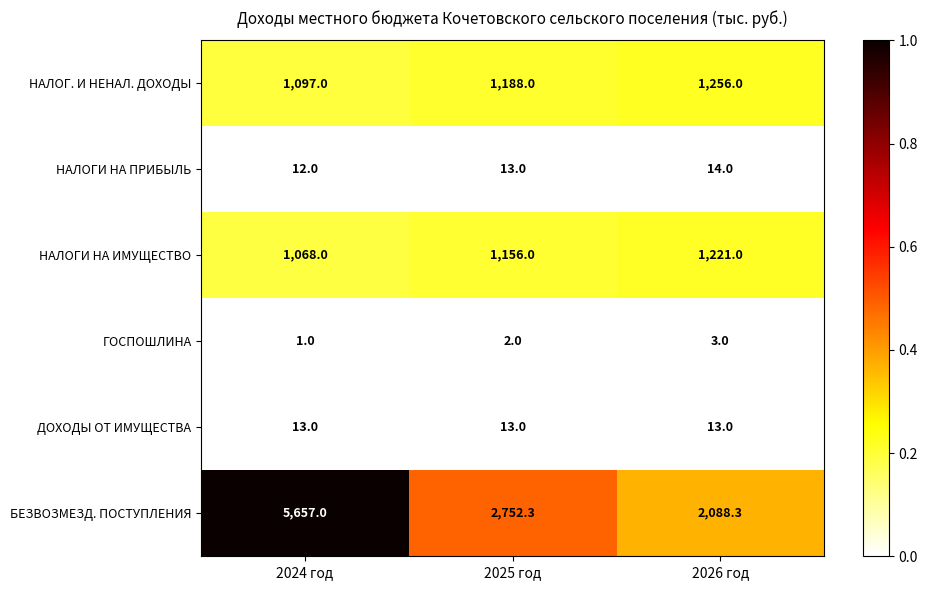

At 2024 год, list the series in order from largest to smallest.

БЕЗВОЗМЕЗД. ПОСТУПЛЕНИЯ, НАЛОГ. И НЕНАЛ. ДОХОДЫ, НАЛОГИ НА ИМУЩЕСТВО, ДОХОДЫ ОТ ИМУЩЕСТВА, НАЛОГИ НА ПРИБЫЛЬ, ГОСПОШЛИНА